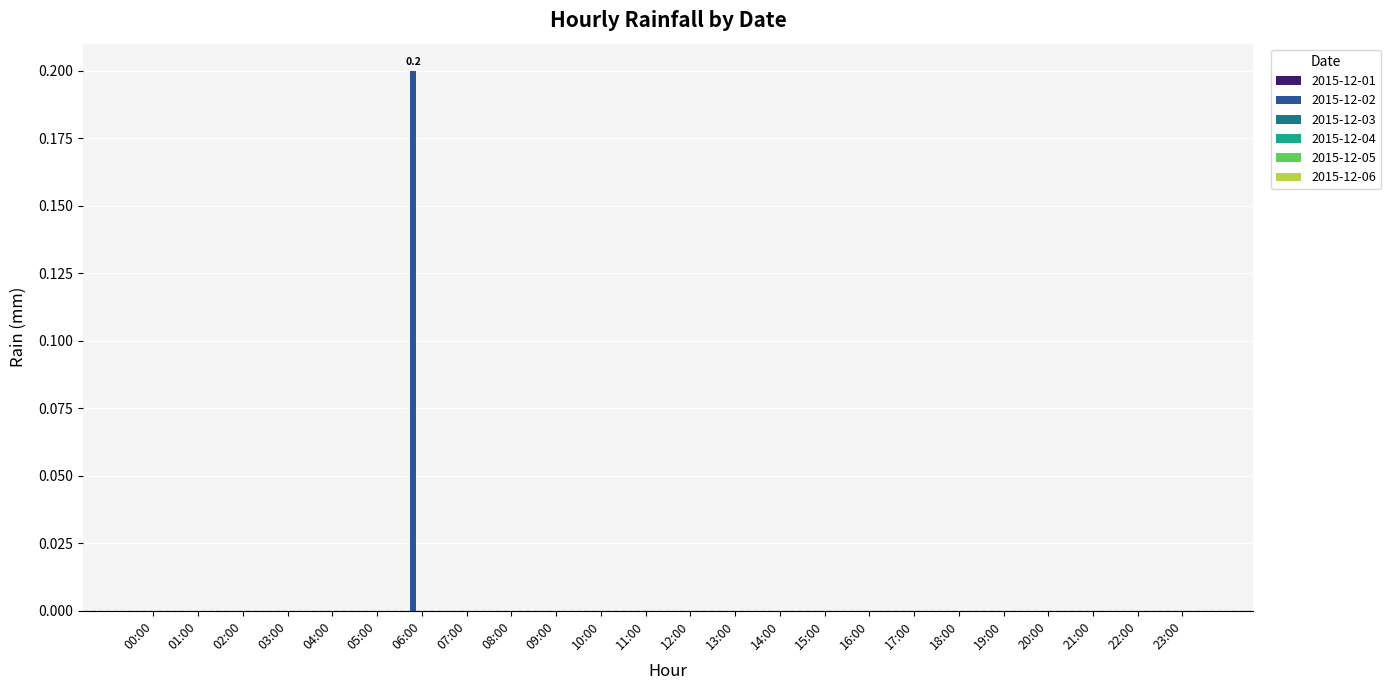

The value at 02:00 is -0.1. True or false?

False